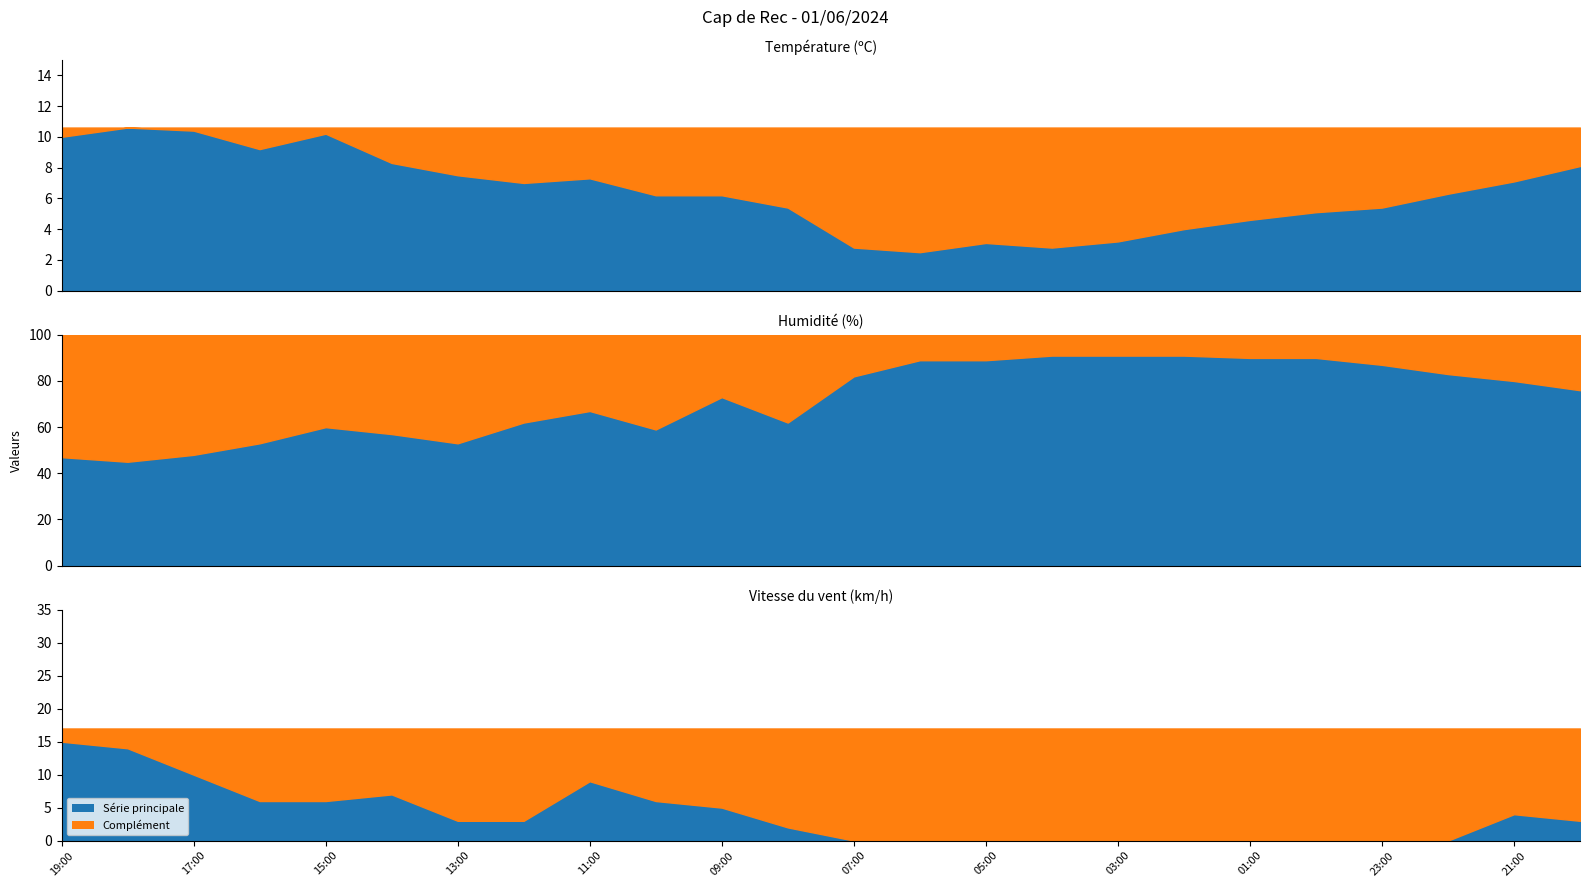

Does the chart display data point markers on the line(s)?

No